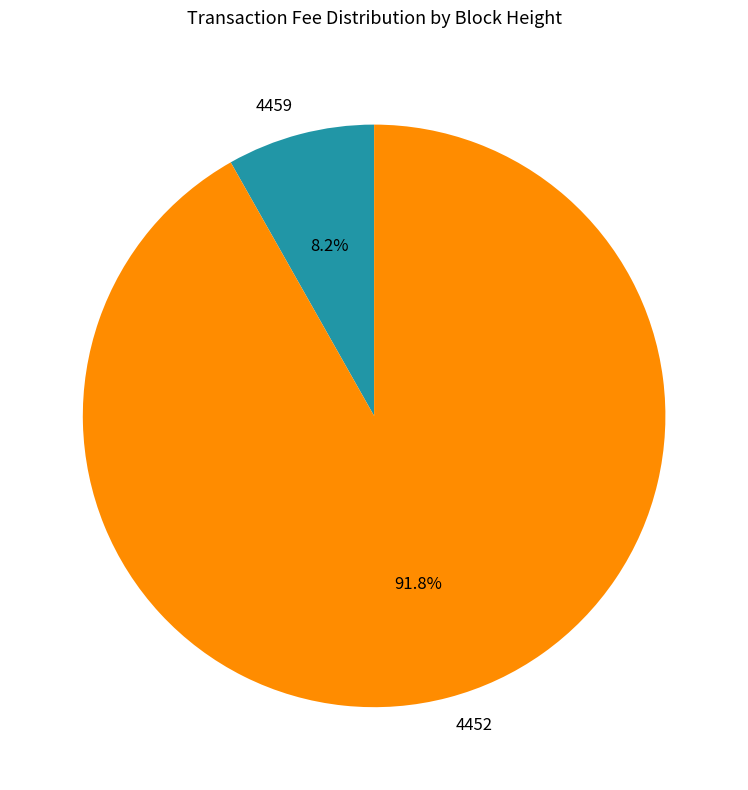

Is there any slice that represents more than half of the pie?

Yes